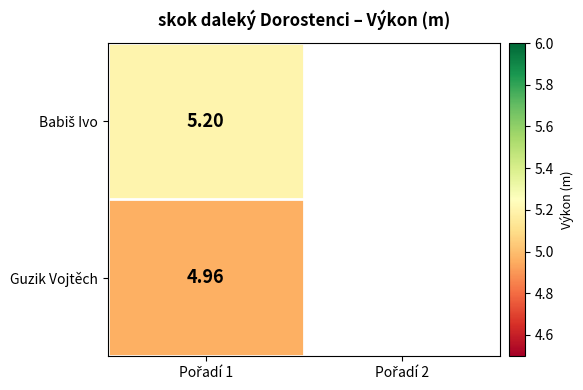

At how many categories does at least one series exceed 5?

1